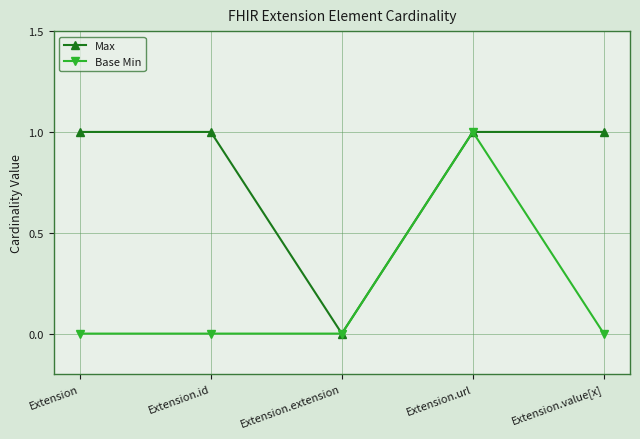

Which series changed the most between Extension and Extension.url?

Base Min